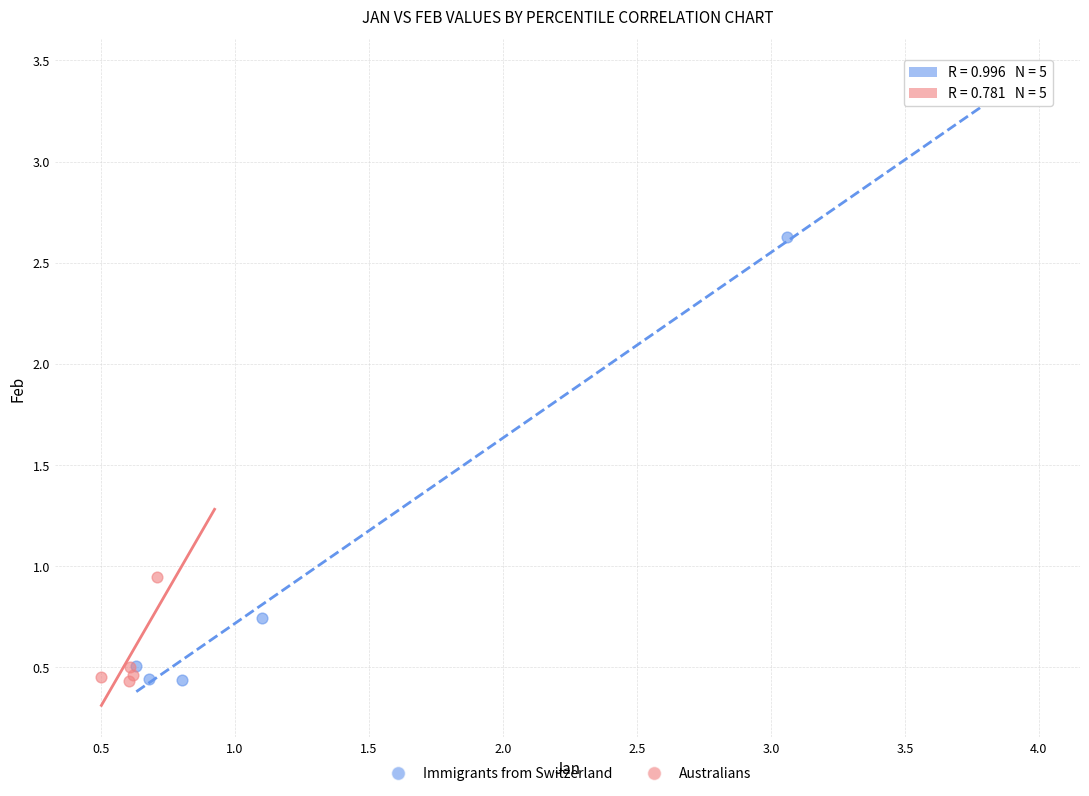

Which series reaches the maximum Y coordinate?

Immigrants from Switzerland